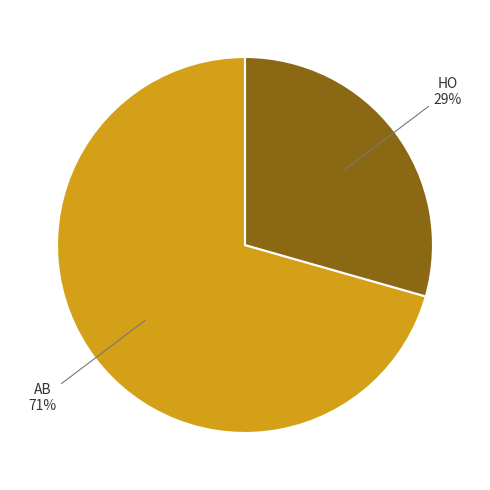

Does HO account for over 50% of the chart?

No